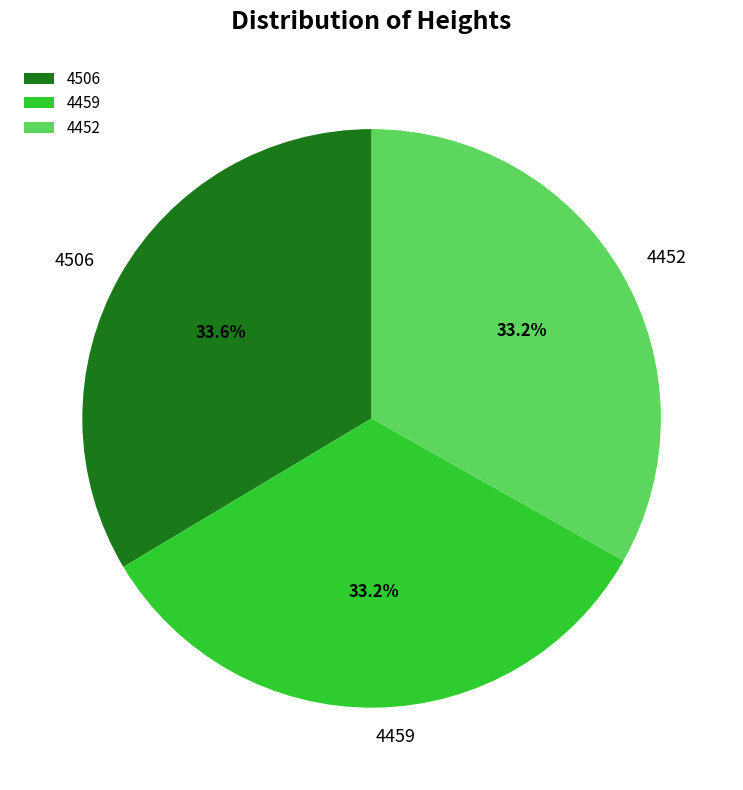

Is there a majority slice in this chart?

No